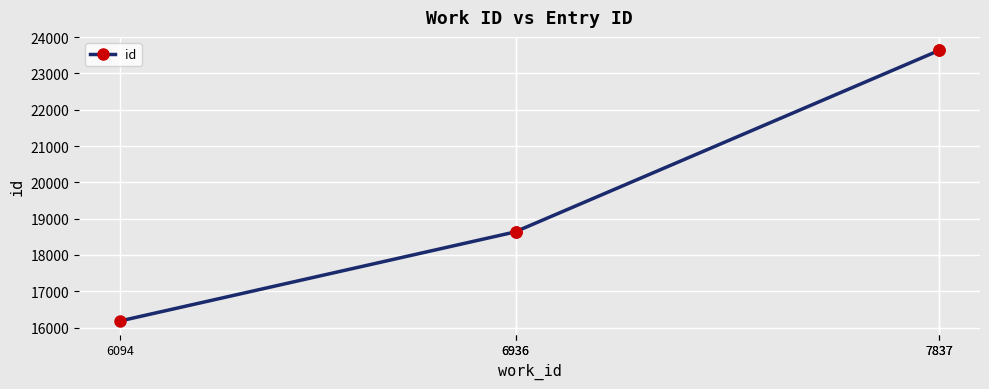

What is the change in value from 7837 to 7837?

+1